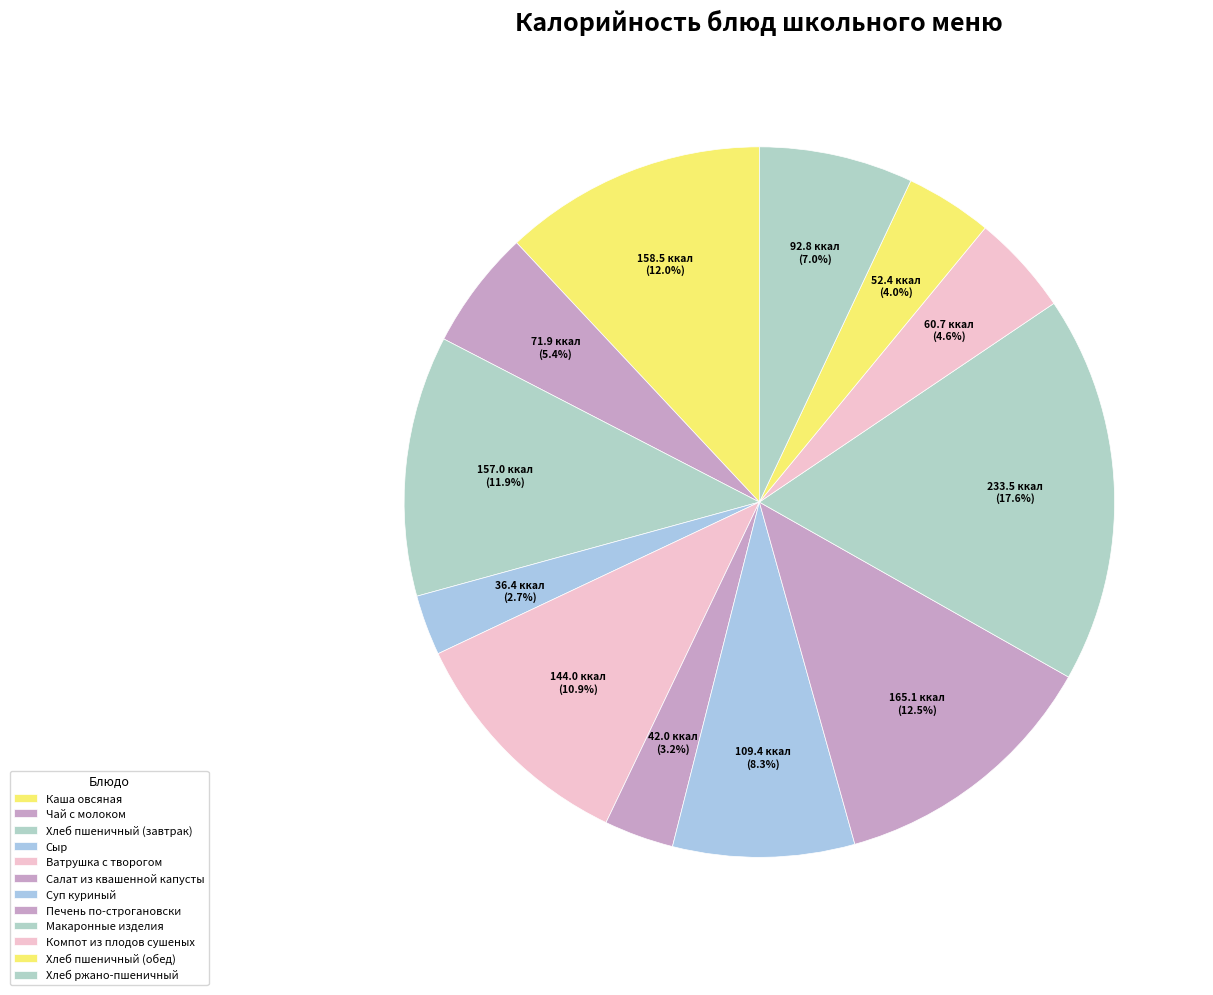

Rank the categories by value from lowest to highest.

Сыр, Салат из квашенной капусты, Хлеб пшеничный (обед), Компот из плодов сушеных, Чай с молоком, Хлеб ржано-пшеничный, Суп куриный, Ватрушка с творогом, Хлеб пшеничный (завтрак), Каша овсяная, Печень по-строгановски, Макаронные изделия